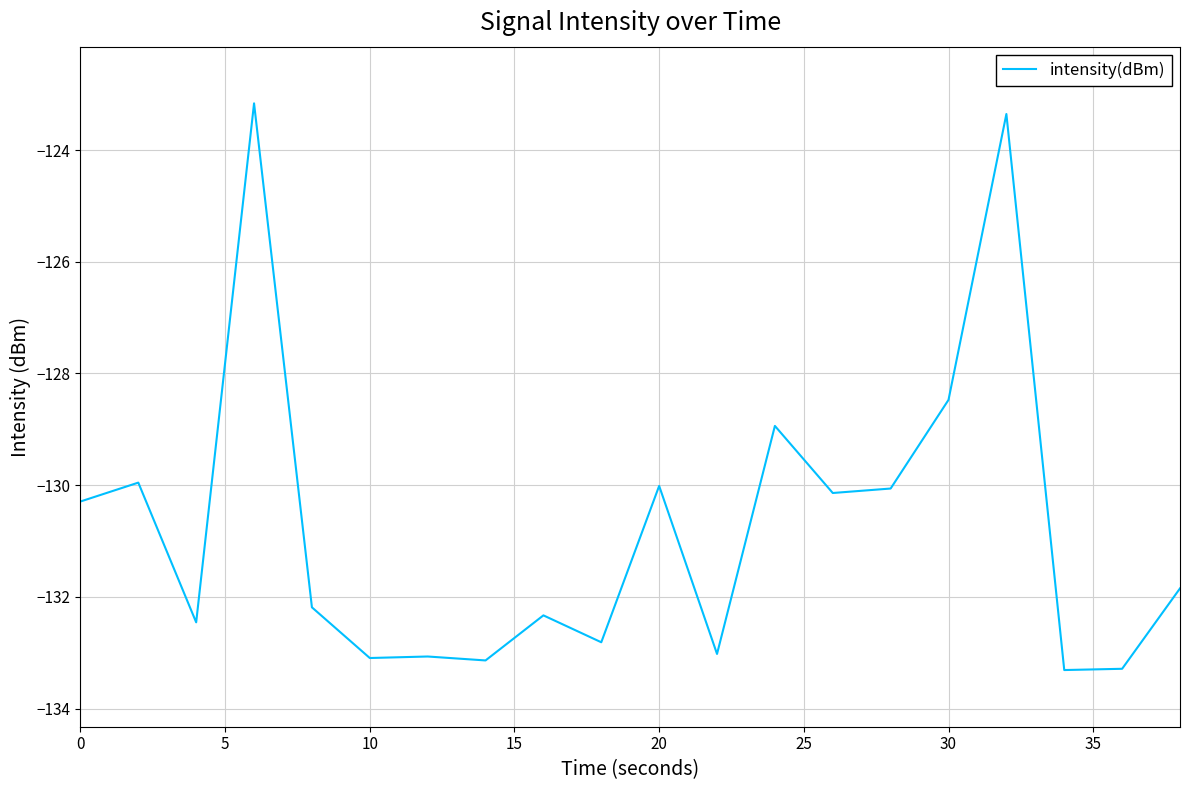

What is the sum of all values?

-2615.0